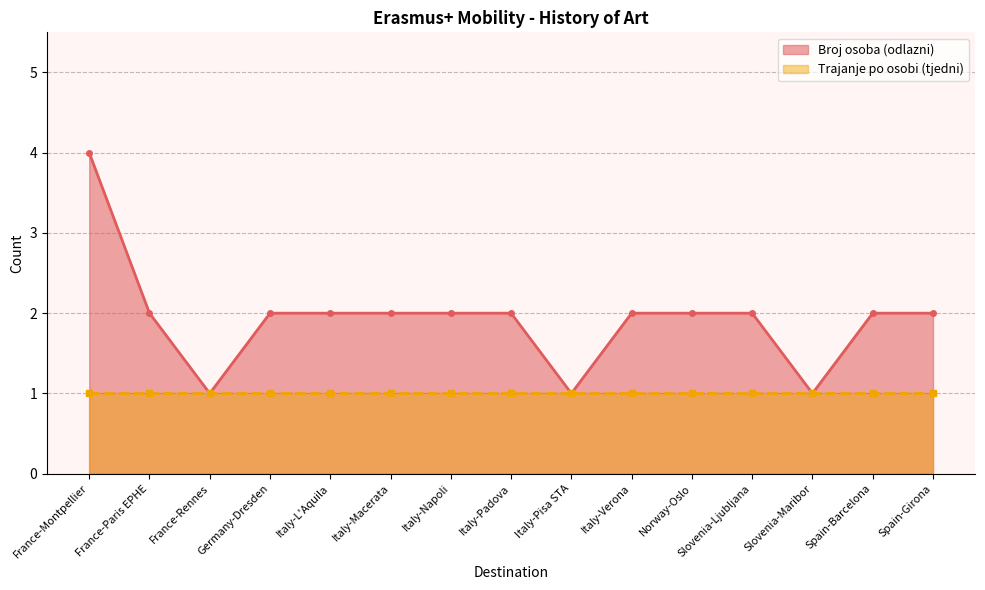

True or false: the data shows 2 at Italy-Napoli.

True